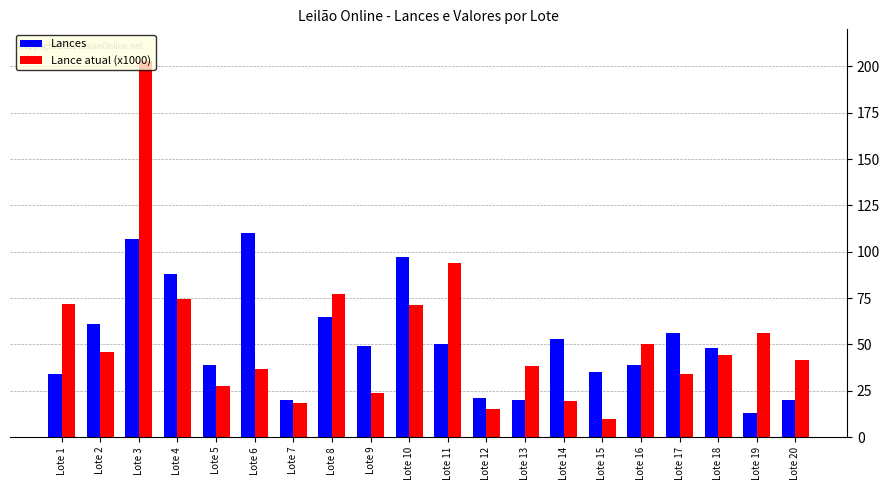

At Lote 20, list the series in order from smallest to largest.

Lances, Lance atual (x1000)